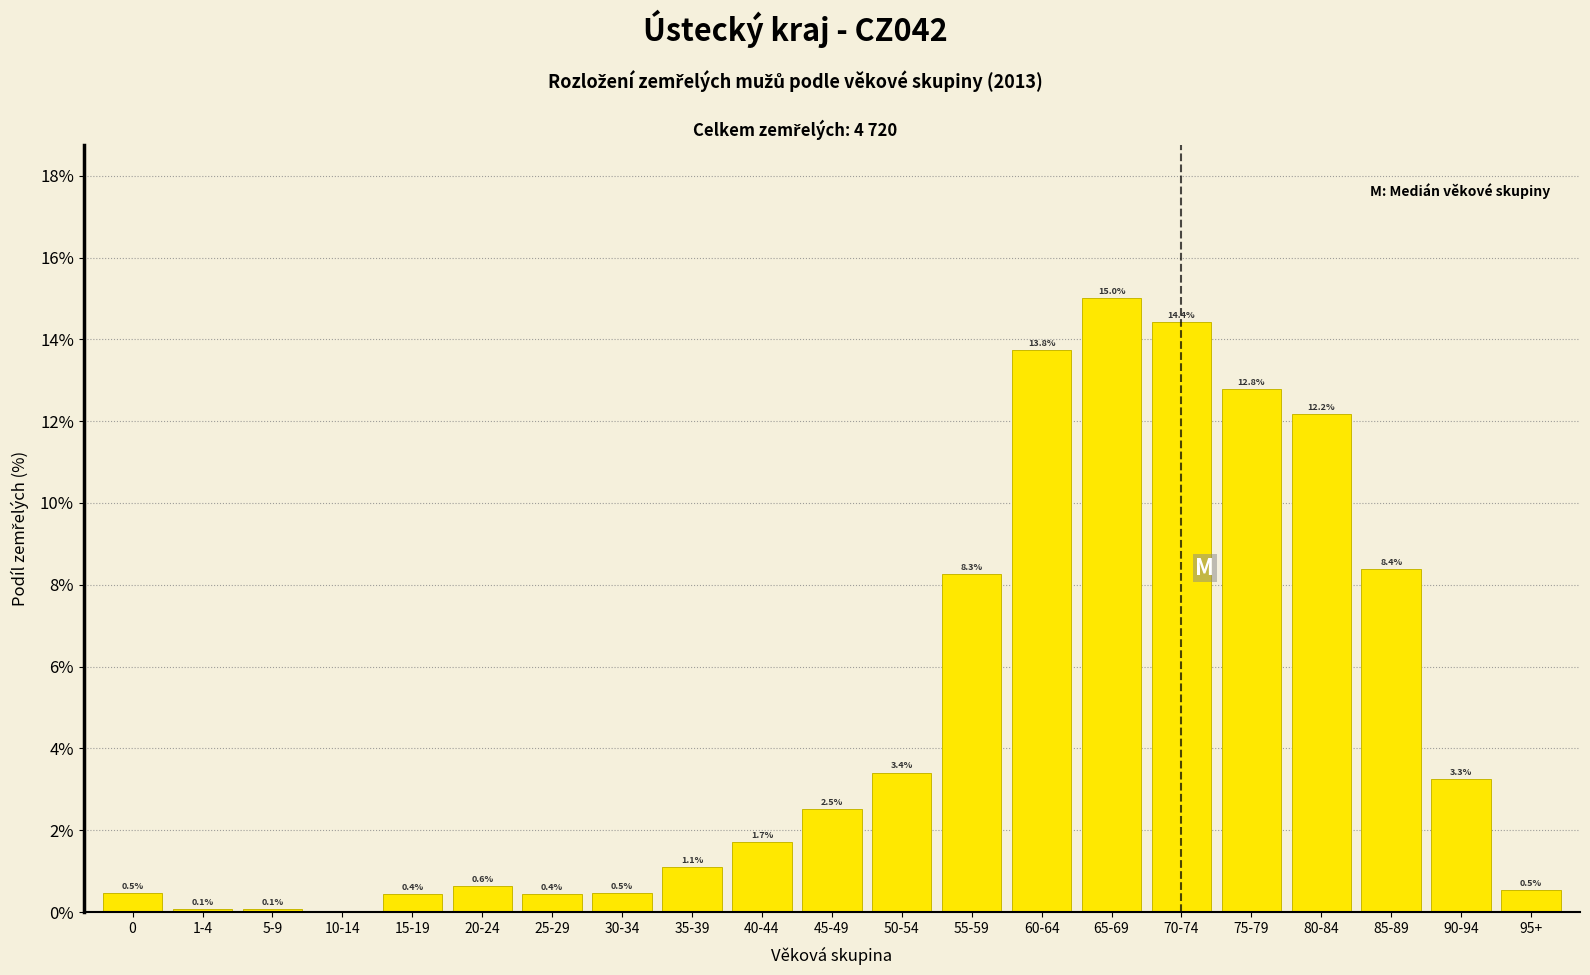

The chart shows a value of 2.5 at 45-49. True or false?

True